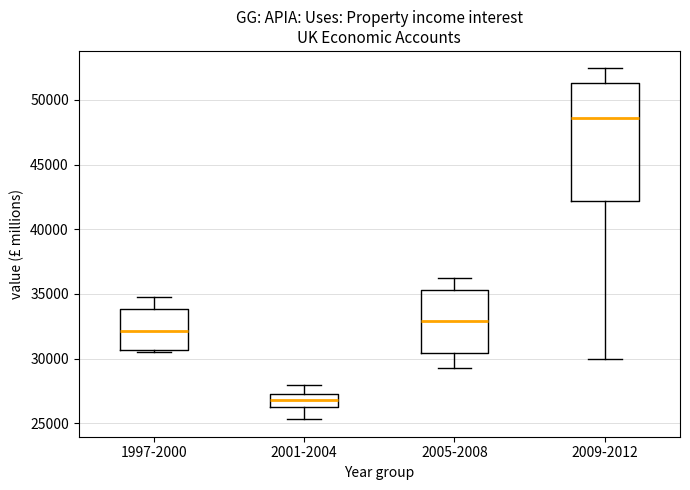

Reading left to right, transcribe this box plot: for each box, give where its median line is, the range the box spans, and where its two whiskers end, as read against the y-axis. The values are not printed on the chart, so give them approximately, as read against the axis.

1997-2000: median 32000, box 30500 to 34000, whiskers 30500 (just below the box's lower edge) to 35000
2001-2004: median 27000 (inside the box), box 26500 to 27000, whiskers 25500 to 28000
2005-2008: median 33000, box 30500 to 35500, whiskers 29500 to 36000
2009-2012: median 48500, box 42000 to 51500, whiskers 30000 to 52500